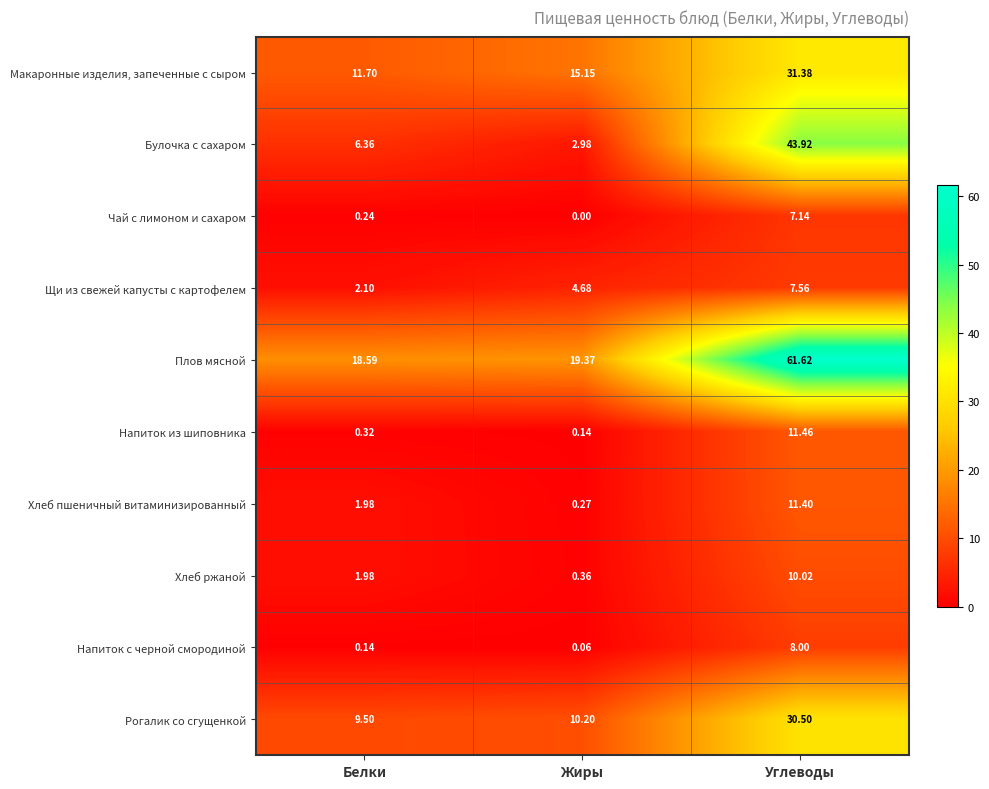

Which series has the largest range (max minus min)?

Плов мясной